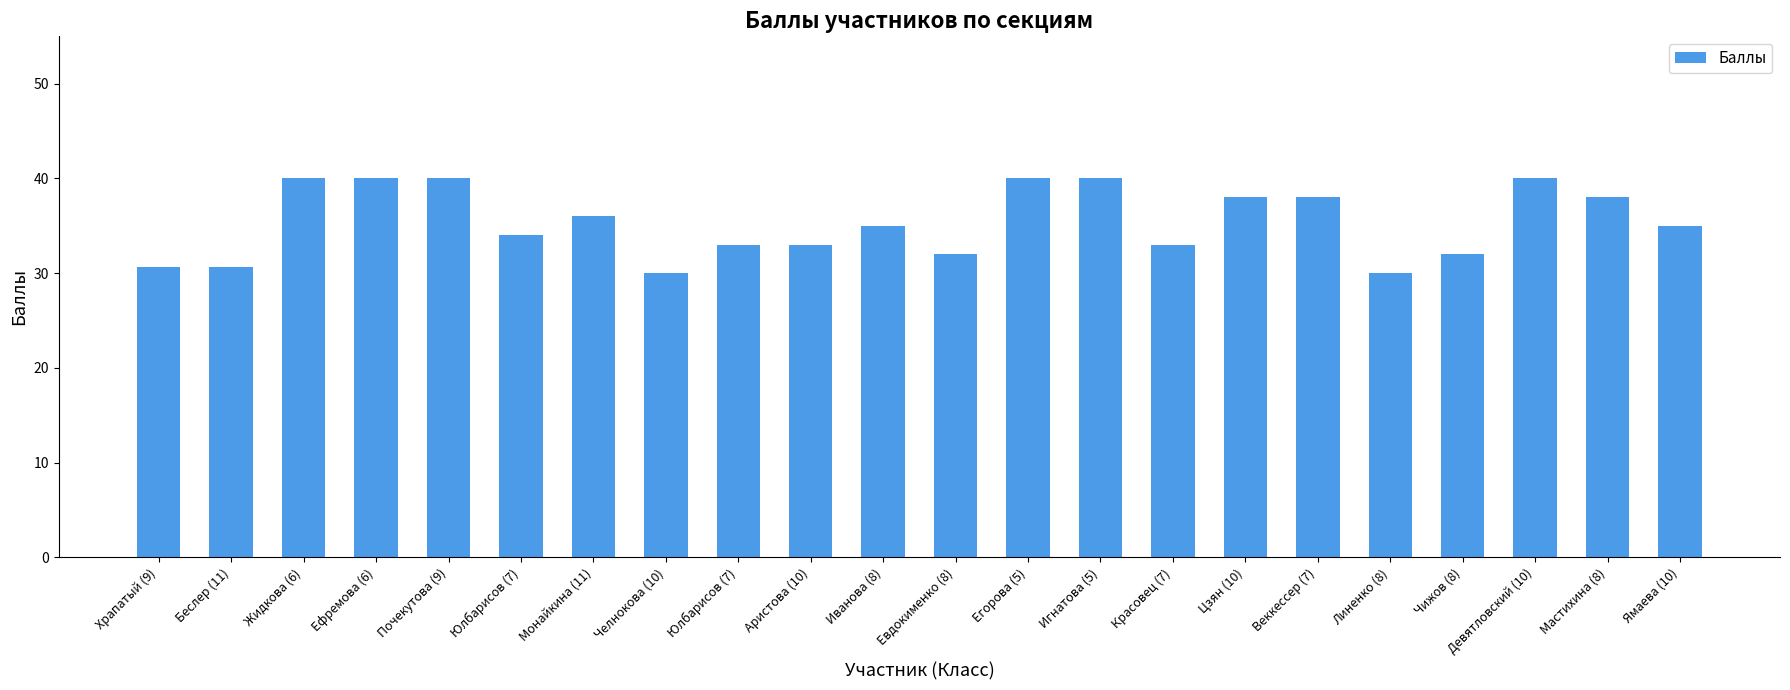

Reading left to right, list all the values displayed in this chart.

Храпатый (9)=30.6	Беслер (11)=30.6	Жидкова (6)=40.0	Ефремова (6)=40.0	Почекутова (9)=40.0	Юлбарисов (7)=34.0	Монайкина (11)=36.0	Челнокова (10)=30.0	Юлбарисов (7)=33.0	Аристова (10)=33.0	Иванова (8)=35.0	Евдокименко (8)=32.0	Егорова (5)=40.0	Игнатова (5)=40.0	Красовец (7)=33.0	Цзян (10)=38.0	Веккессер (7)=38.0	Линенко (8)=30.0	Чижов (8)=32.0	Девятловский (10)=40.0	Мастихина (8)=38.0	Ямаева (10)=35.0